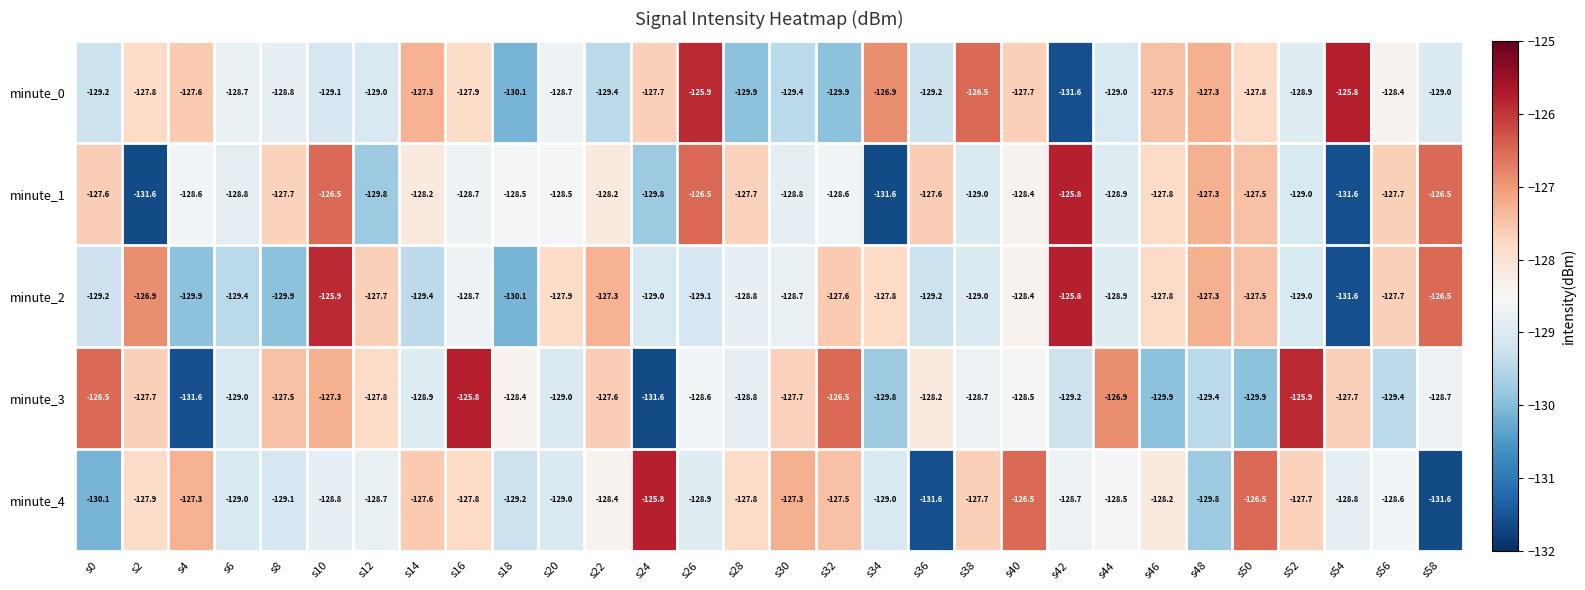

What is the spread (max minus min) of values at s24?

5.8